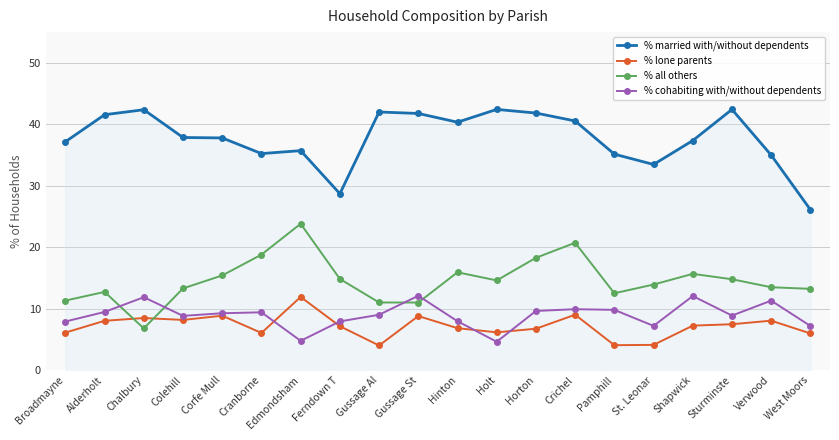

Rank the series at Hinton from highest to lowest value.

% married with/without dependents, % all others, % cohabiting with/without dependents, % lone parents